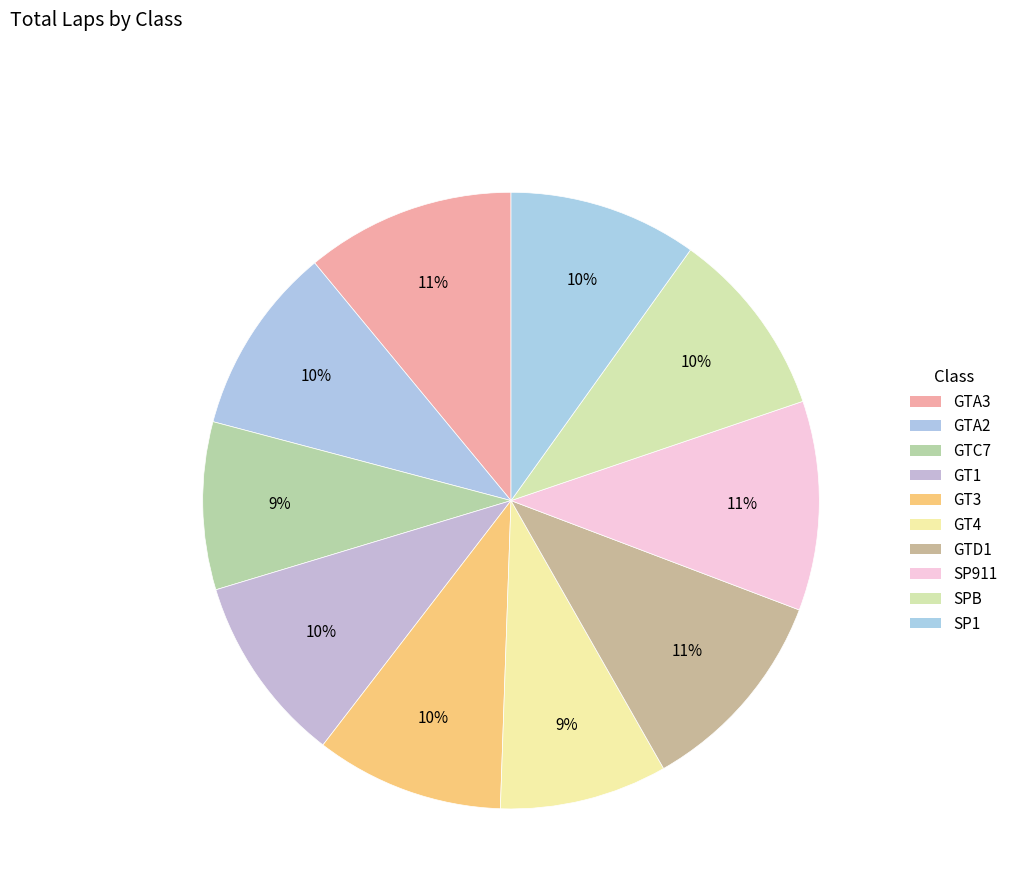

Approximately how many times larger is the value at GT4 compared to GT3?

0.9